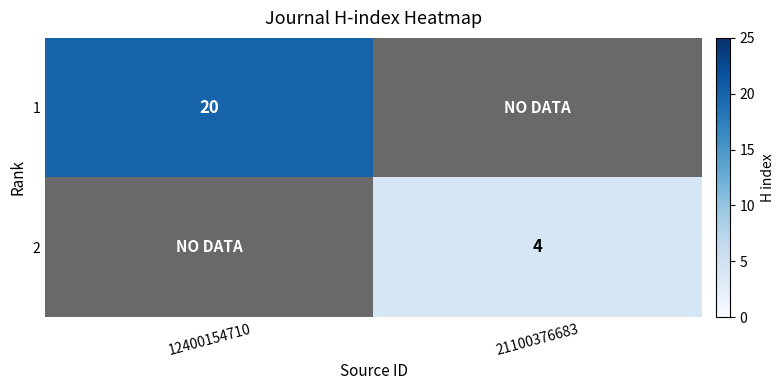

Is it true that 1 equals 7 at 12400154710?

False